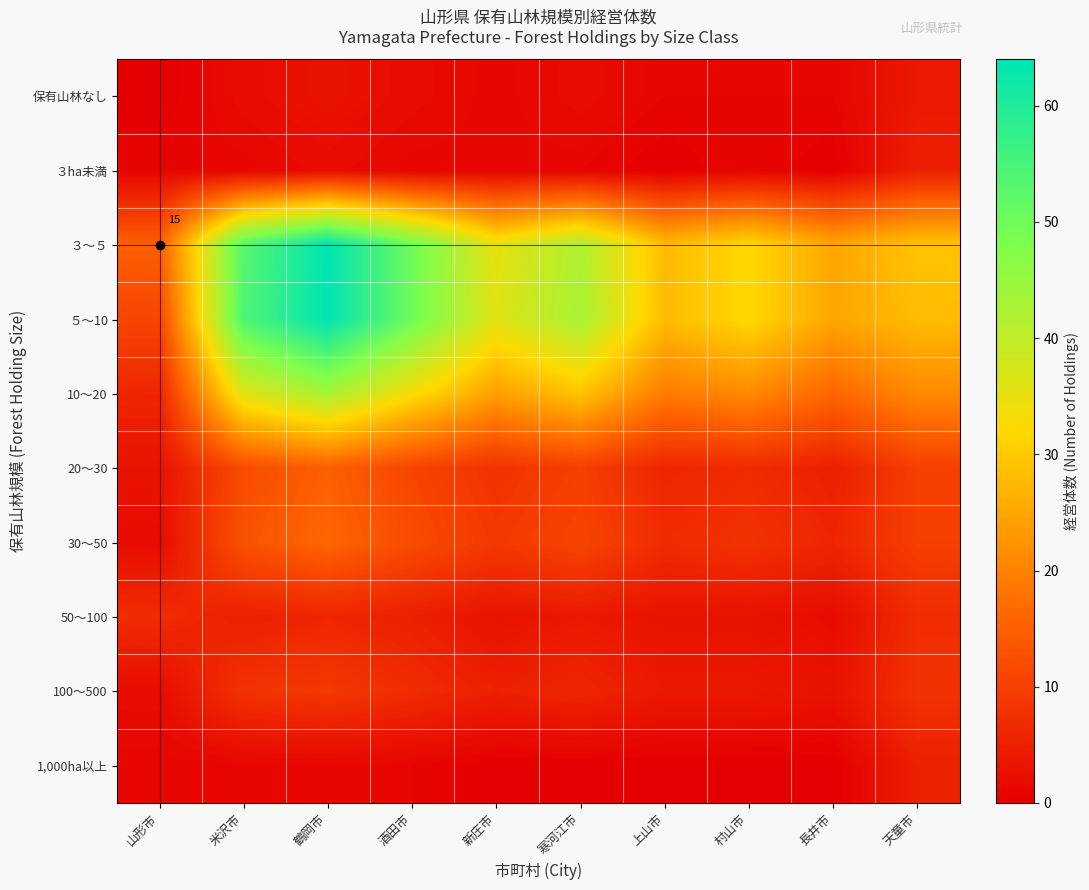

The value of ３～５ at 山形市 is 15. True or false?

True